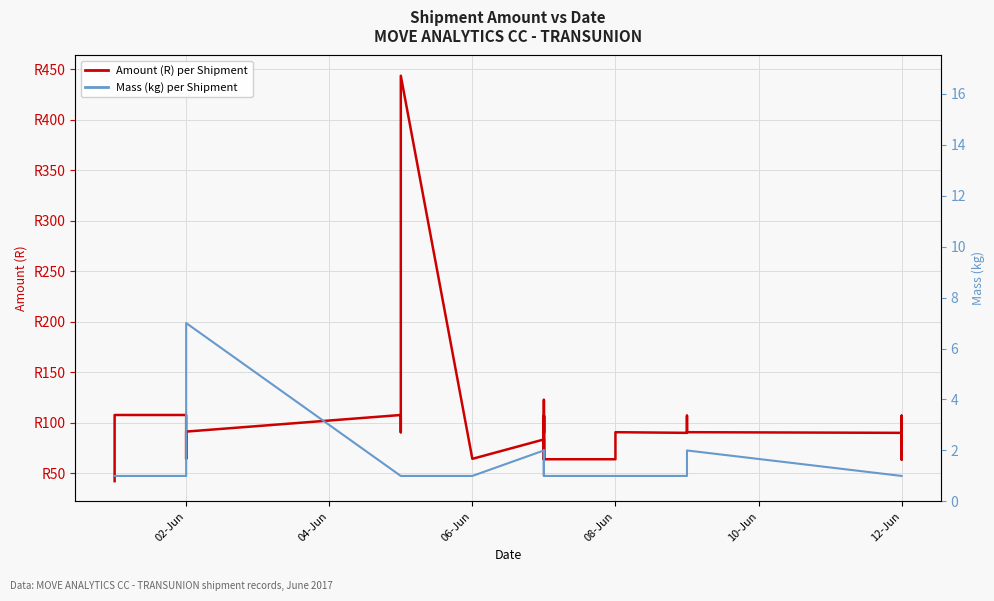

Rank the series by their maximum value, from lowest to highest.

Mass (kg), Amount (R)